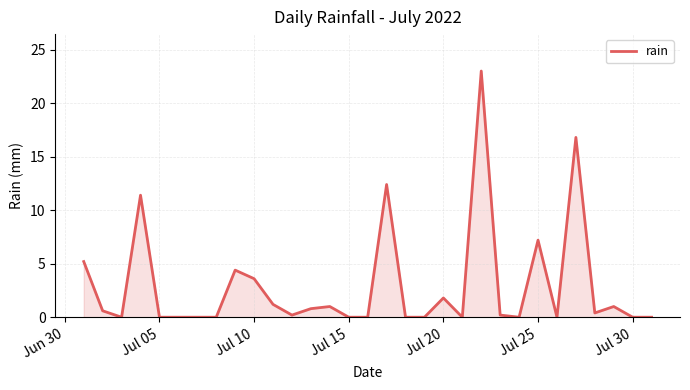

Does the chart have visible grid lines?

Yes